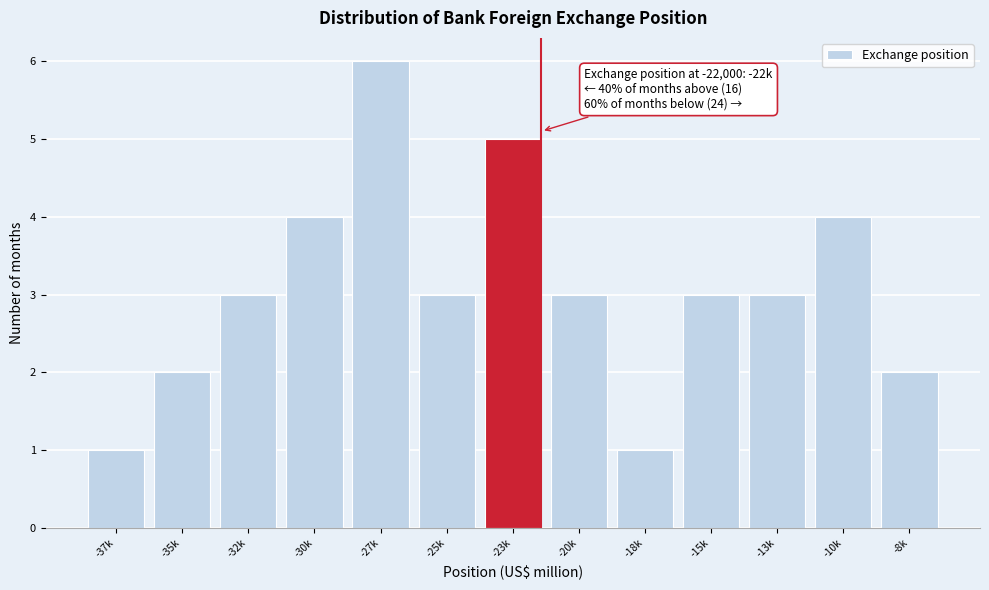

Reading right to left, transcribe all the data shown in this chart.

-8k=2	-10k=4	-13k=3	-15k=3	-18k=1	-20k=3	-23k=5	-25k=3	-27k=6	-30k=4	-32k=3	-35k=2	-37k=1